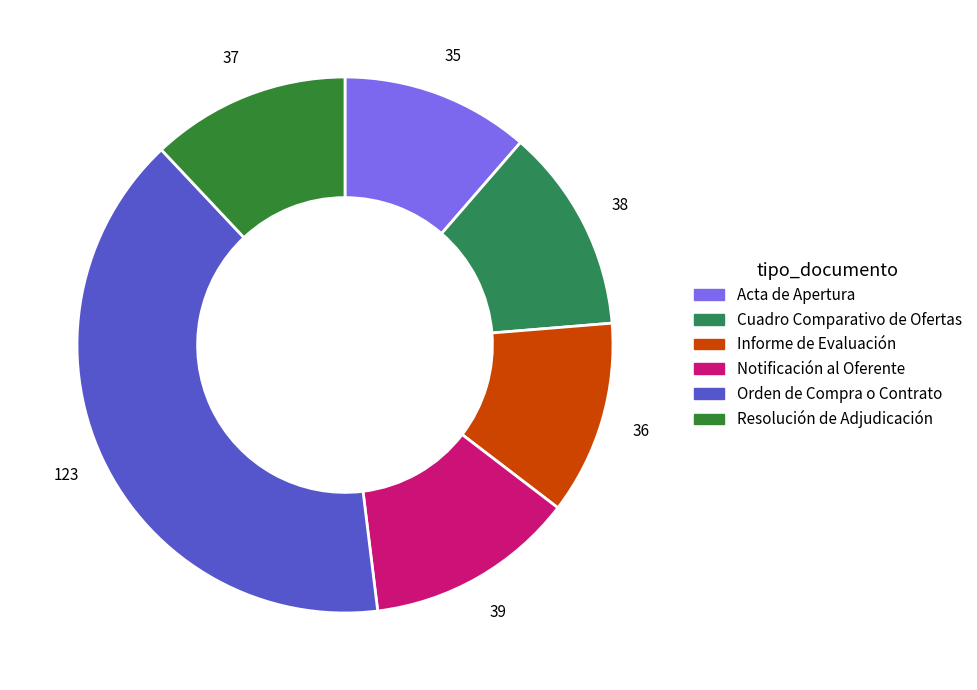

Which category has the biggest portion of the pie?

Orden de Compra o Contrato